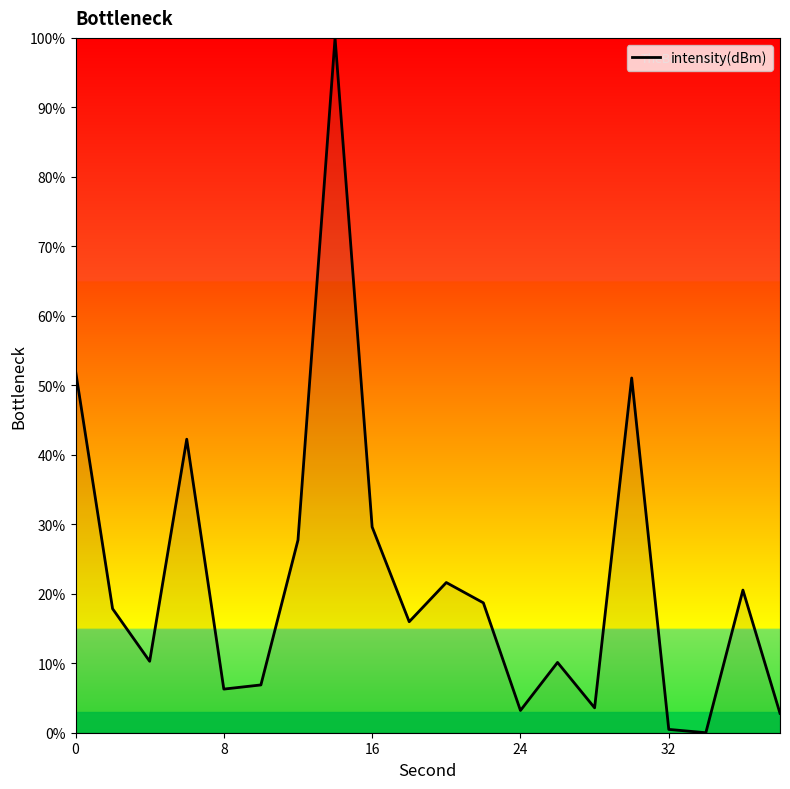

What is the maximum value shown in the chart?

100.0